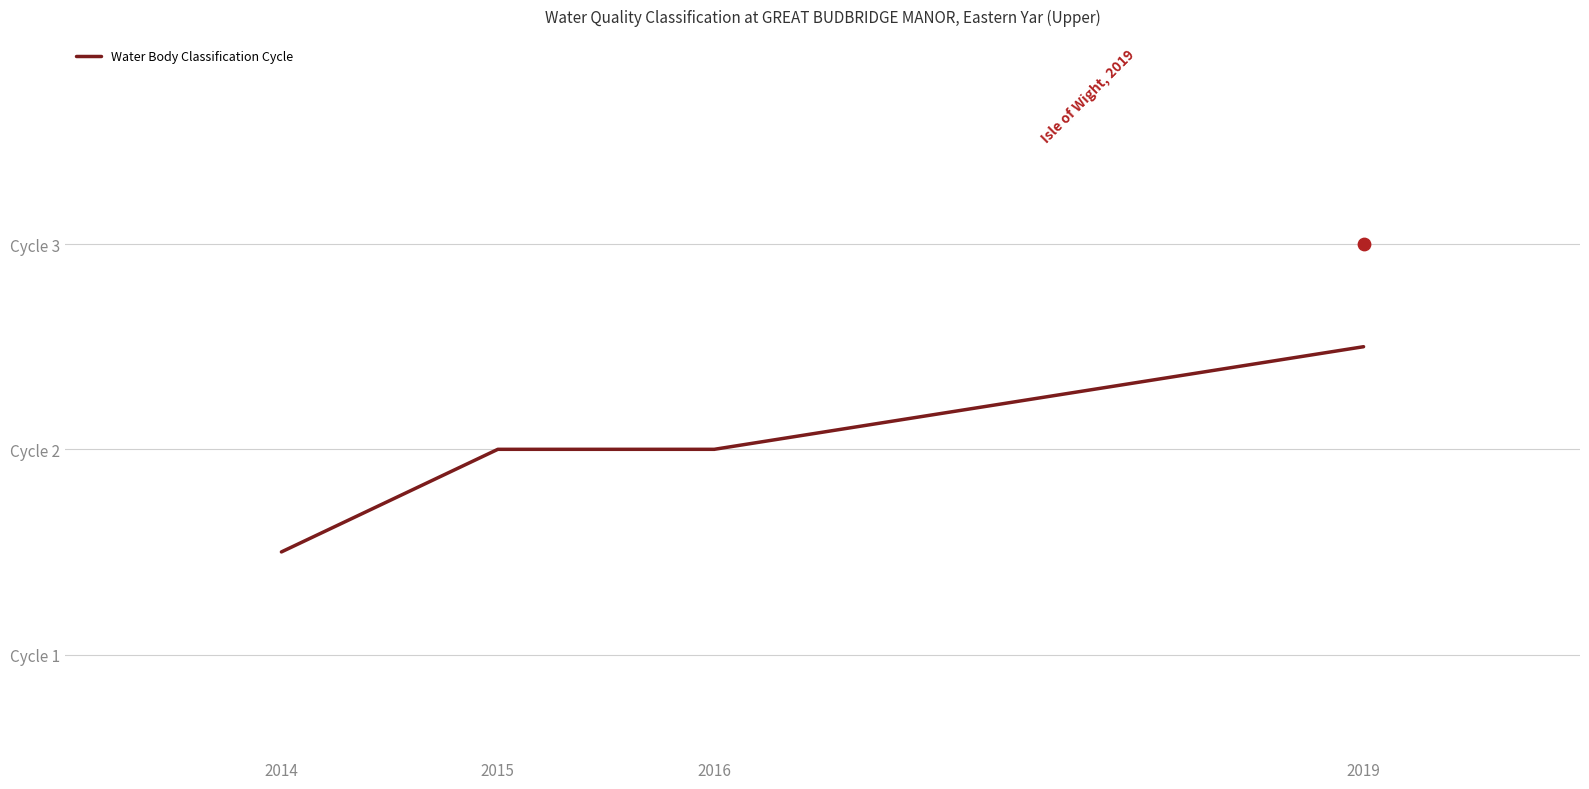

Between 2019 and 2015, which is larger?

2019